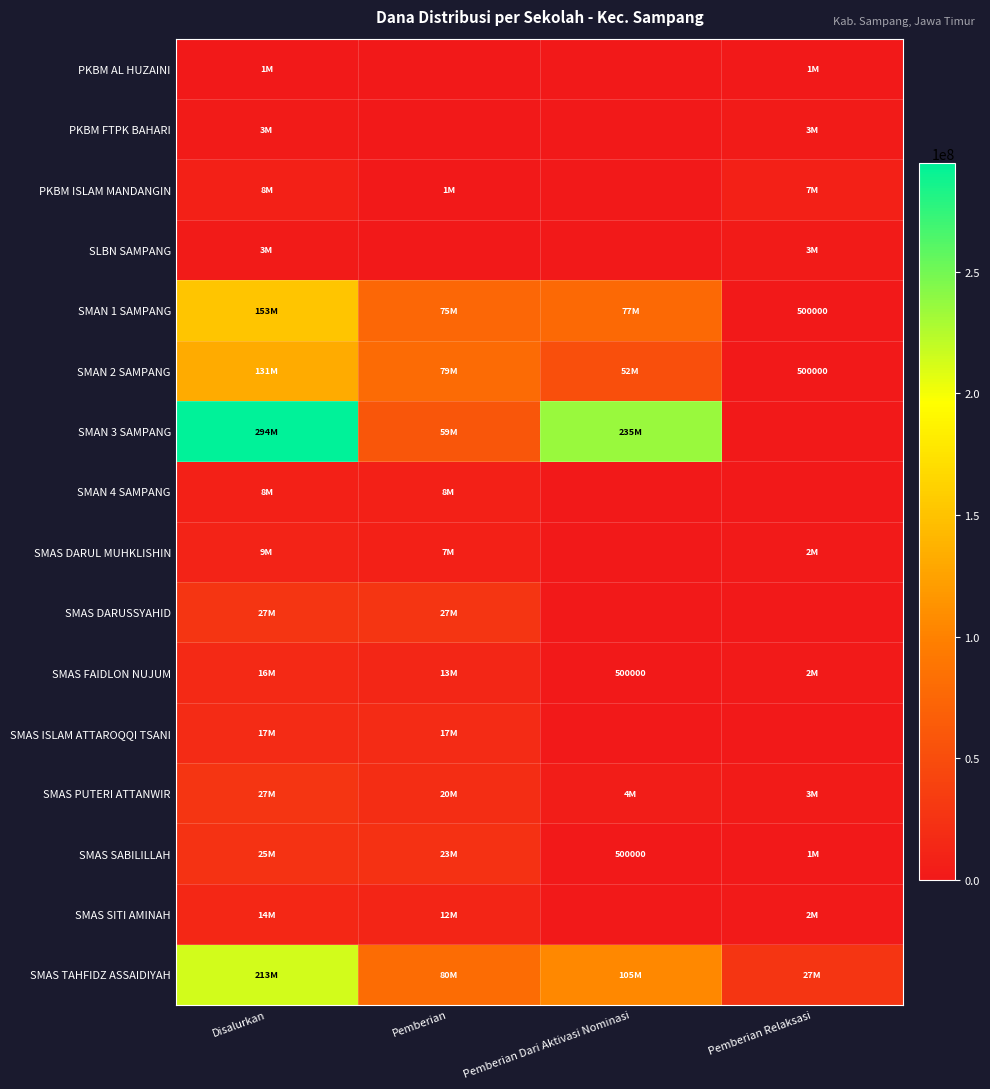

Which has a higher value, Pemberian Dari Aktivasi Nominasi or Pemberian?

Pemberian Dari Aktivasi Nominasi